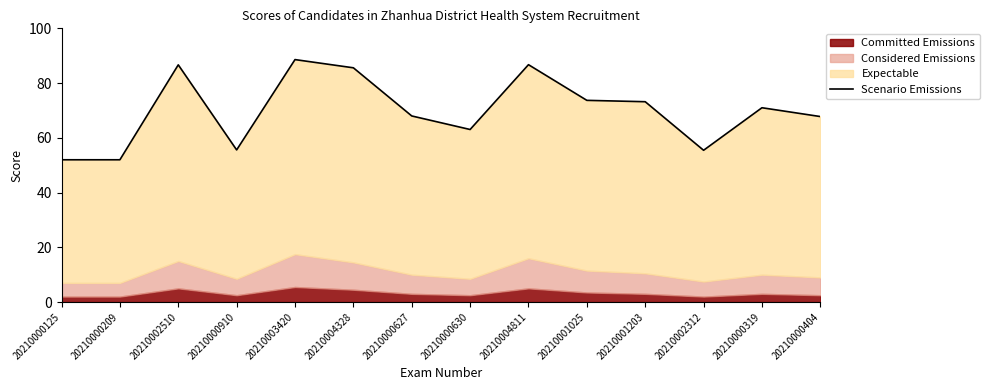

How many points are lower than both their immediate neighbors (excluding endpoints)?

3